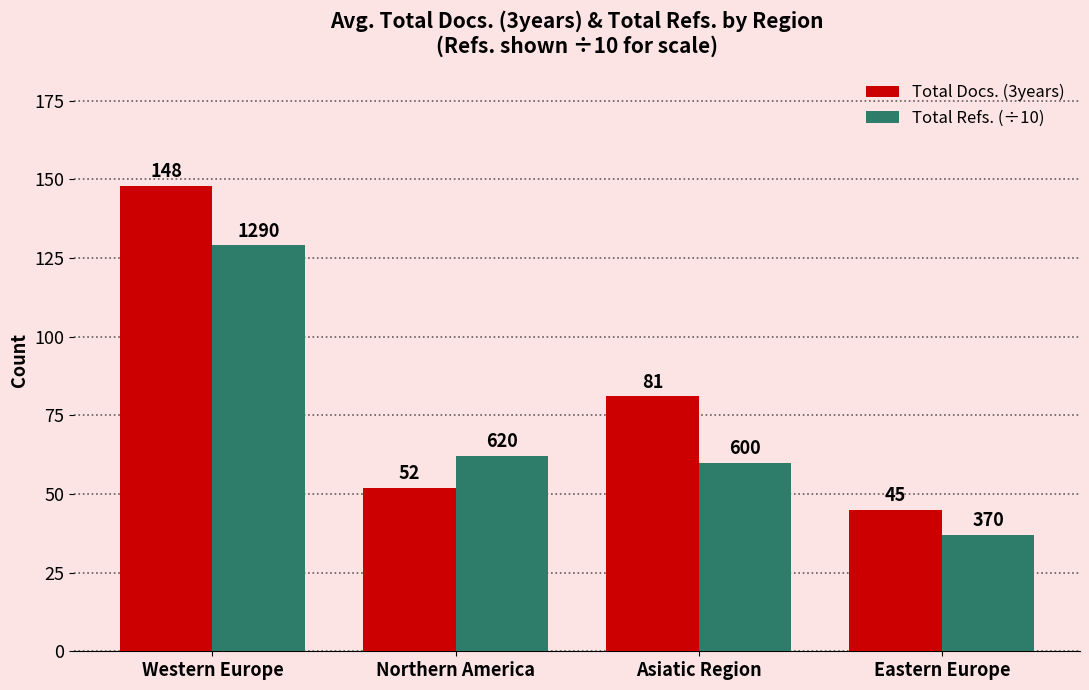

Rank the series at Northern America from lowest to highest value.

Total Docs. (3years), Total Refs. (÷10)